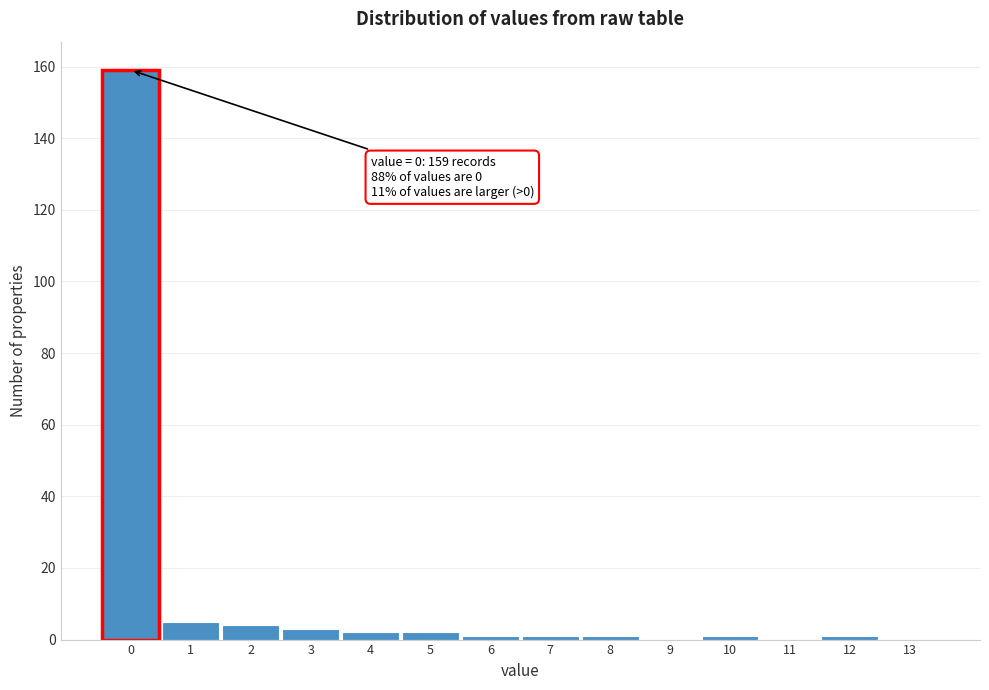

Which range on the x-axis has the tallest bar?

-0.5 to 0.5